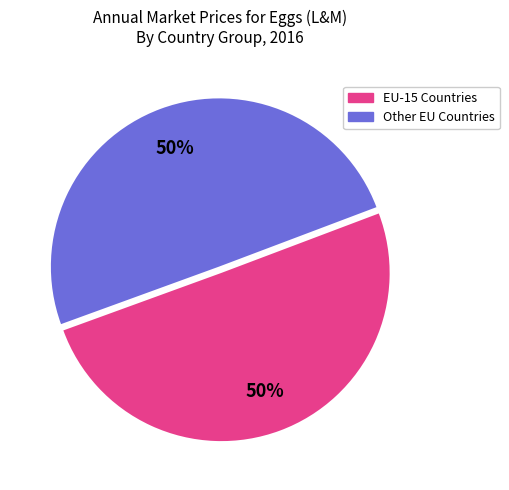

To the nearest percent, what is the average slice percentage?

50%